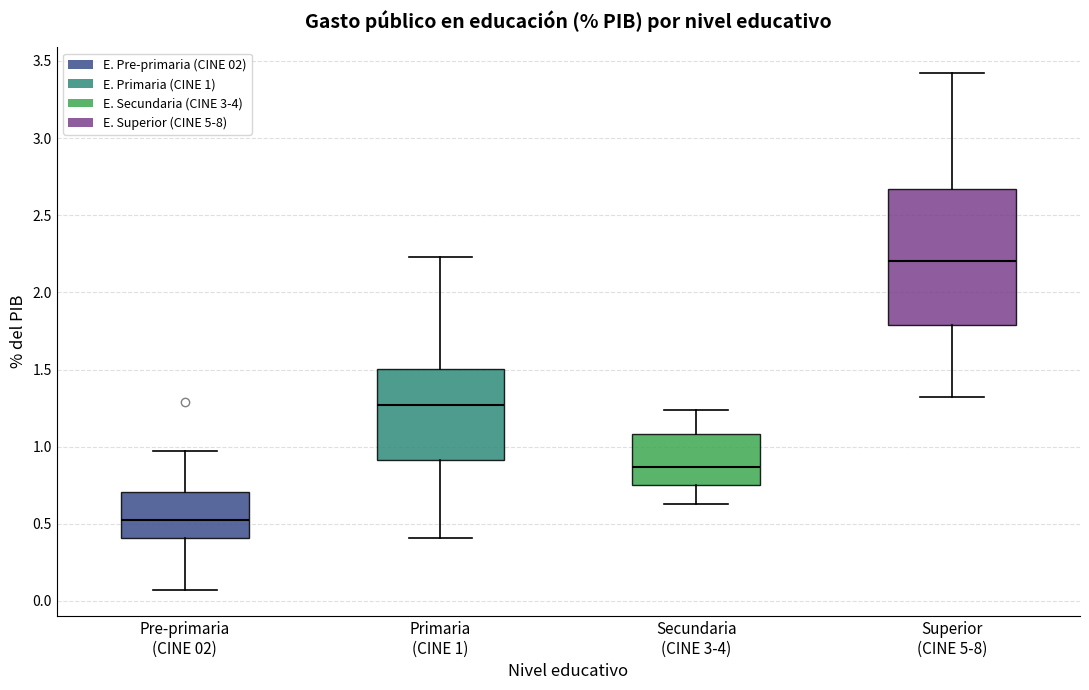

Where is the lower edge of the box for Secundaria (CINE 3-4) on the y-axis? The values are not printed on the chart, so give them approximately, as read against the axis.

0.75